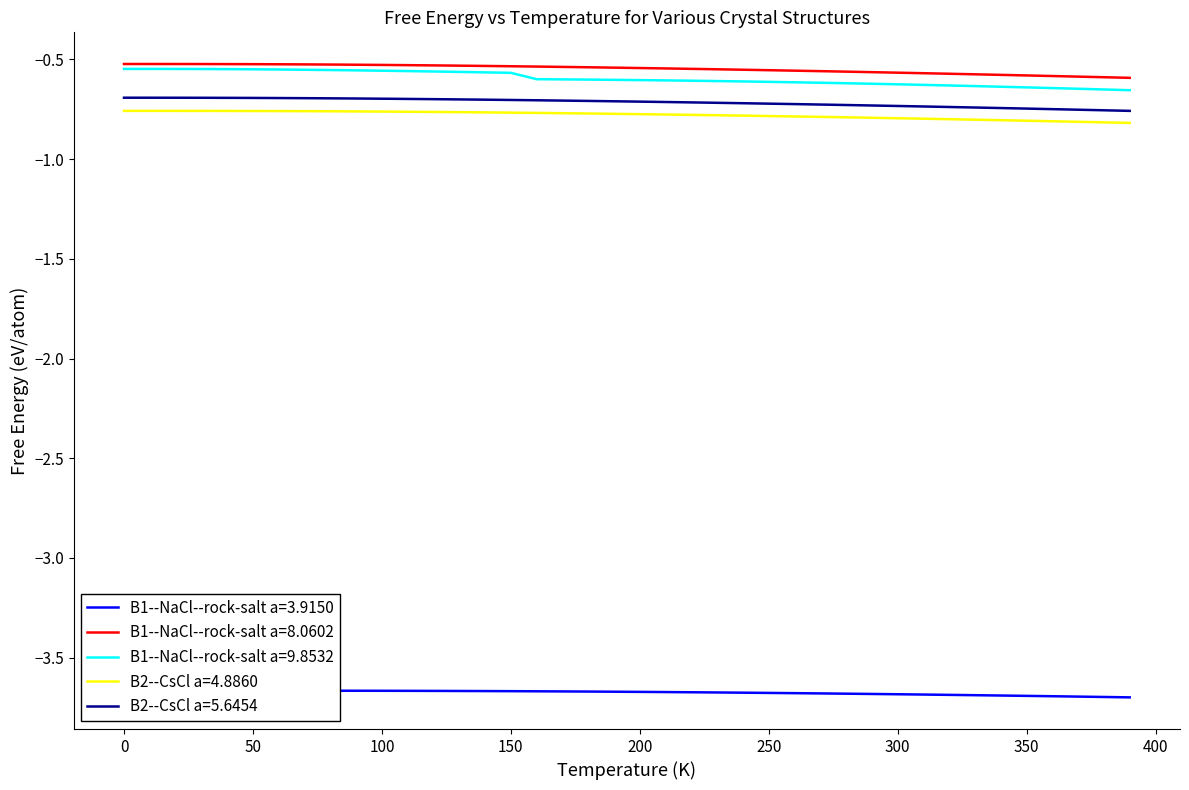

True or false: B1--NaCl--rock-salt a=9.8532 and B2--CsCl a=5.6454 cross at least once.

False